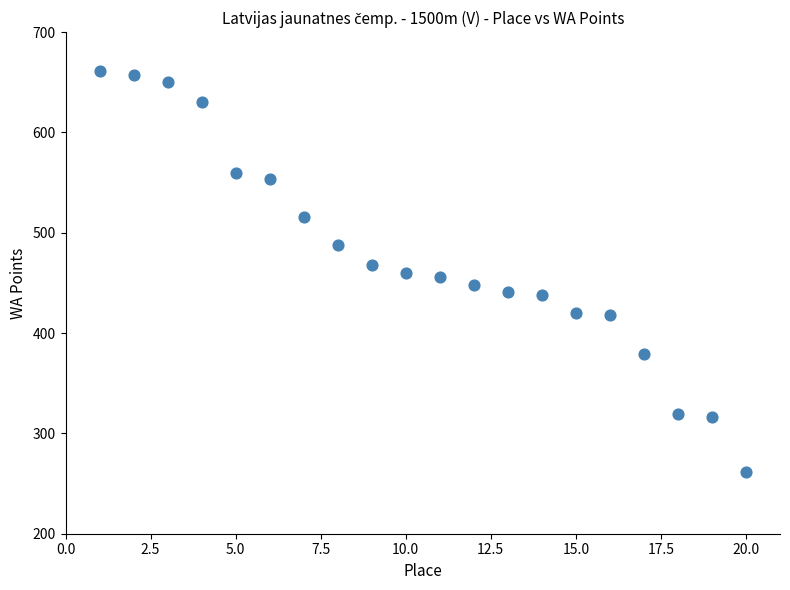

What is the range of X values (max minus min)?

19